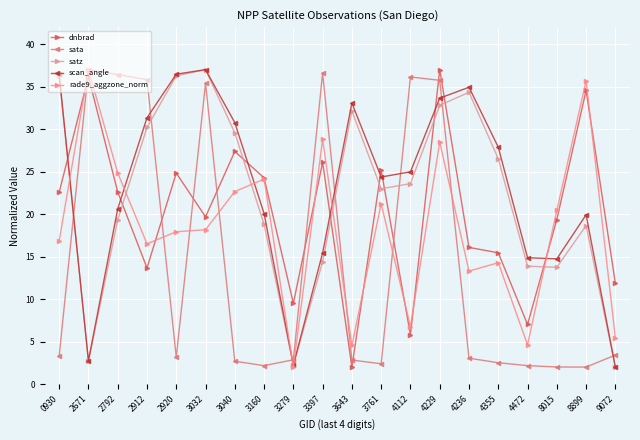

What is the maximum value shown in the chart?

37.0